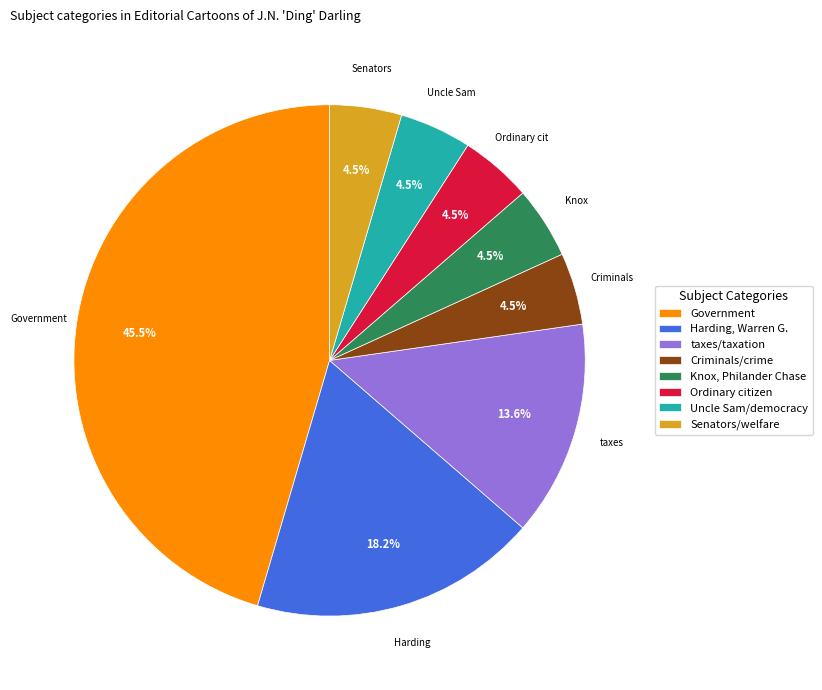

Do taxes/taxation and Ordinary citizen together represent more than half of the pie?

No